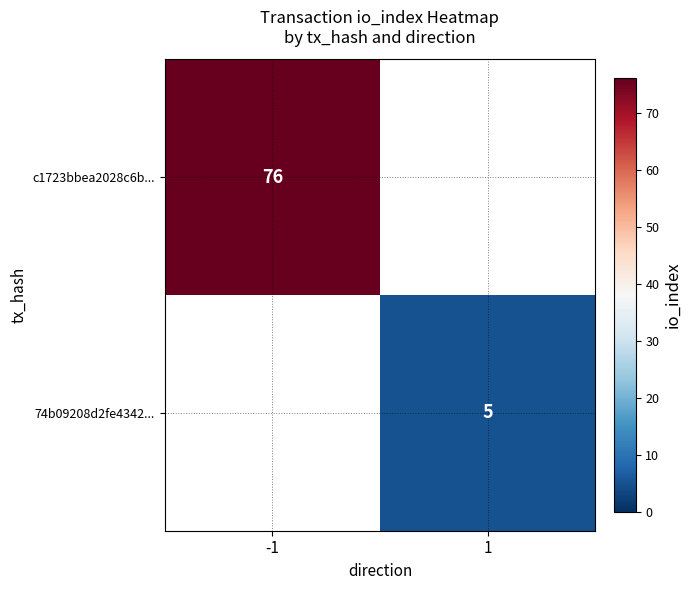

The value of c1723bbea2028c6b... at -1 is 26. True or false?

False